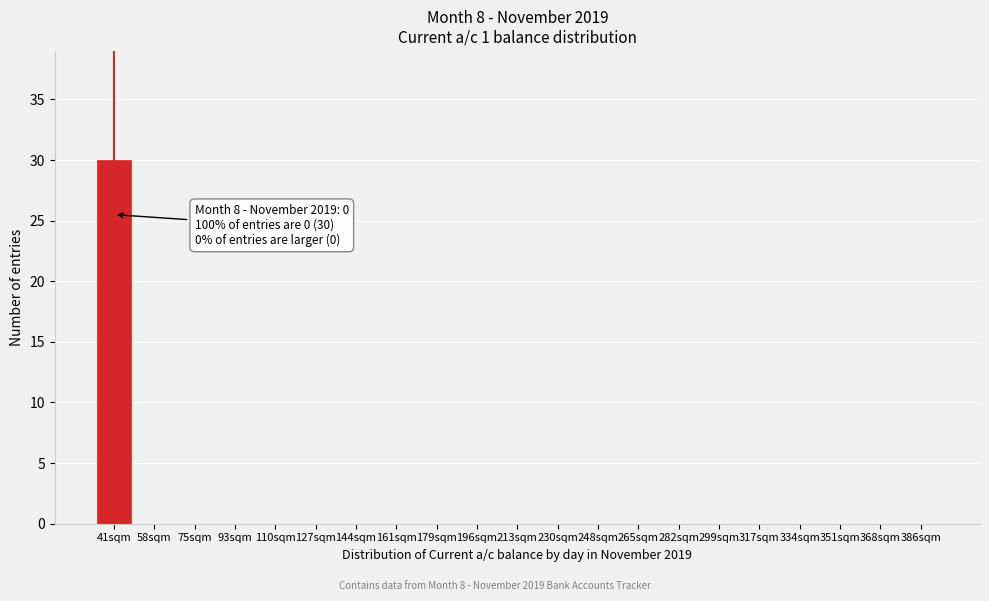

Reading left to right, extract all data points from this chart.

41sqm=30	58sqm=0	75sqm=0	93sqm=0	110sqm=0	127sqm=0	144sqm=0	161sqm=0	179sqm=0	196sqm=0	213sqm=0	230sqm=0	248sqm=0	265sqm=0	282sqm=0	299sqm=0	317sqm=0	334sqm=0	351sqm=0	368sqm=0	386sqm=0